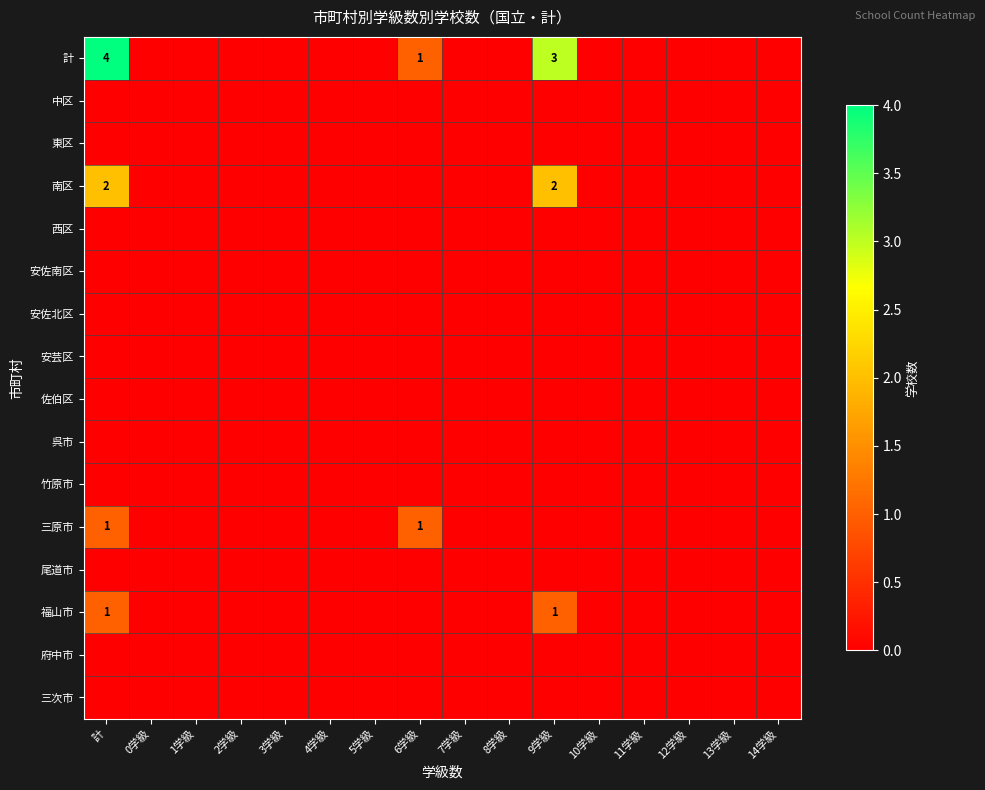

At which category is the sum across all series the highest?

計